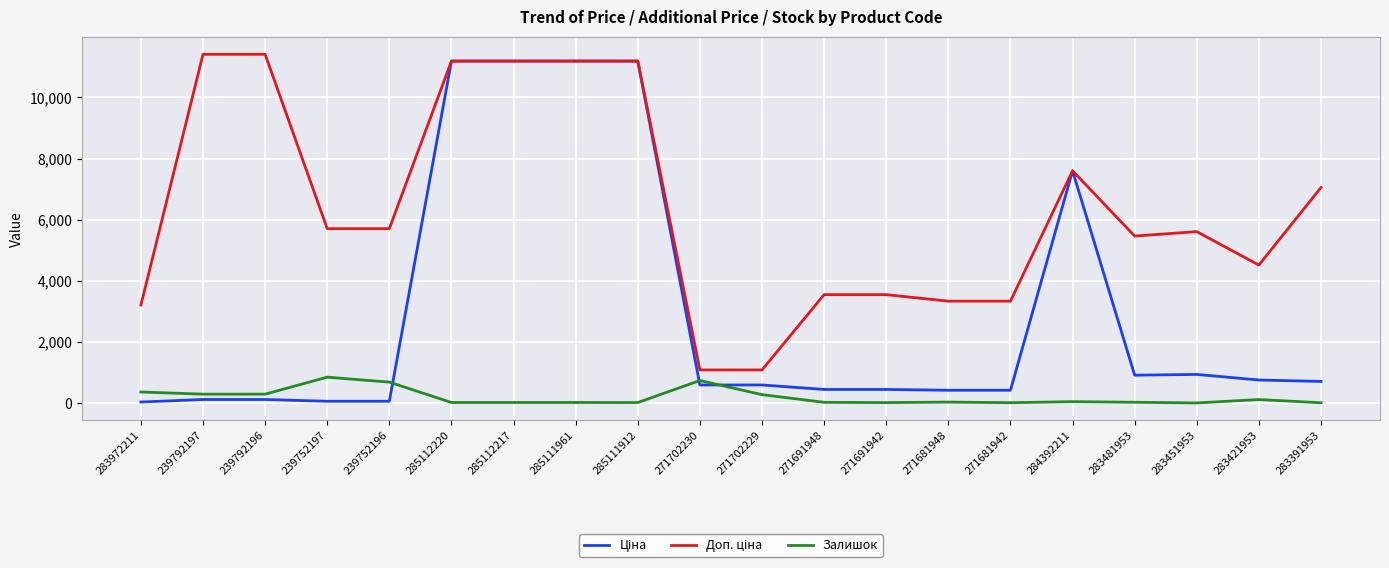

True or false: Залишок has a value of 17.0 at 285112220.

True